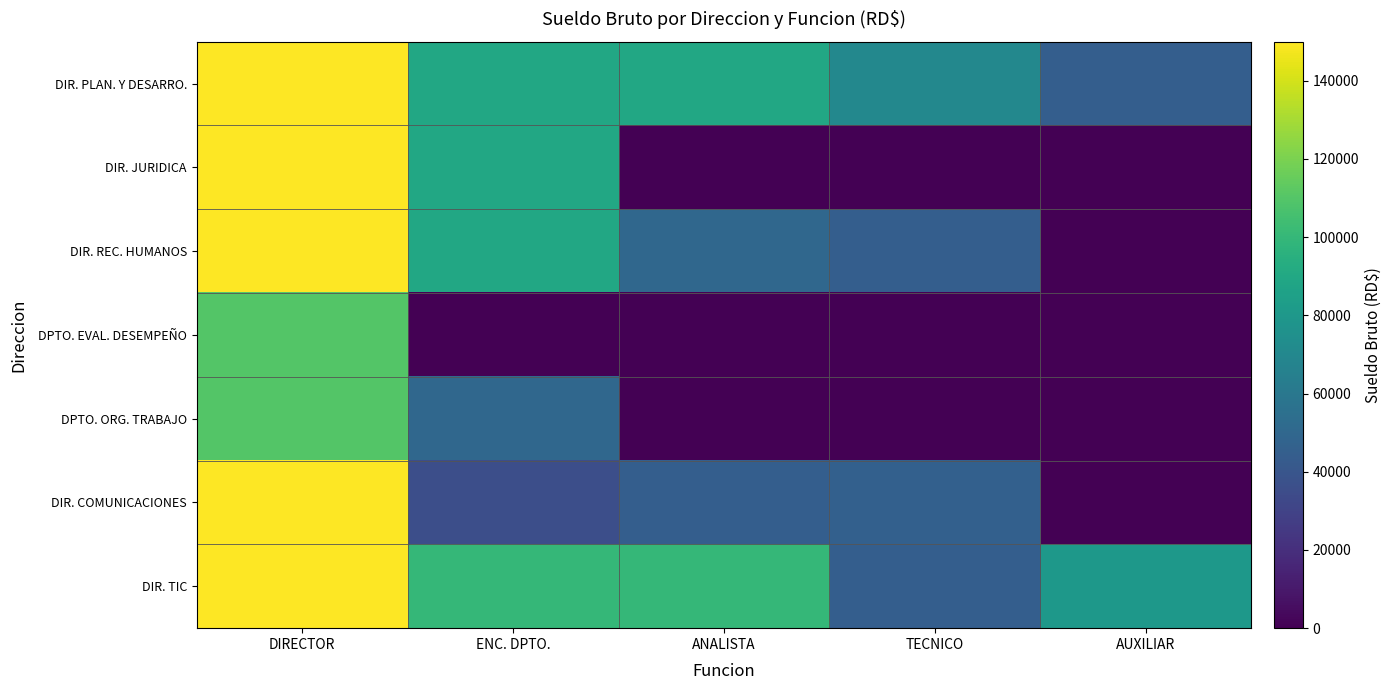

Which label corresponds to the smallest value in the chart?

ANALISTA